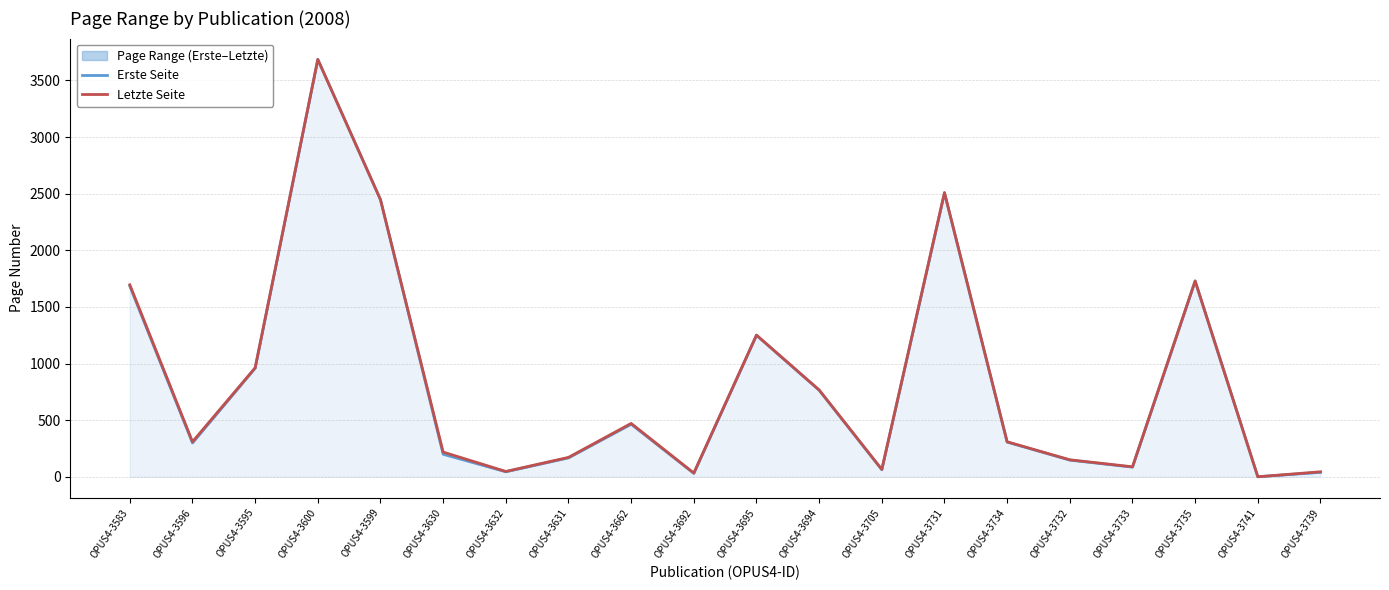

Reading right to left, transcribe all the data shown in this chart.

Erste Seite: OPUS4-3739=39	OPUS4-3741=0	OPUS4-3735=1727	OPUS4-3733=85	OPUS4-3732=147	OPUS4-3734=306	OPUS4-3731=2505	OPUS4-3705=62	OPUS4-3694=764	OPUS4-3695=1249	OPUS4-3692=30	OPUS4-3662=464	OPUS4-3631=167	OPUS4-3632=44	OPUS4-3630=199	OPUS4-3599=2447	OPUS4-3600=3685	OPUS4-3595=959	OPUS4-3596=299	OPUS4-3583=1683
Letzte Seite: OPUS4-3739=44	OPUS4-3741=0	OPUS4-3735=1730	OPUS4-3733=88	OPUS4-3732=150	OPUS4-3734=309	OPUS4-3731=2510	OPUS4-3705=65	OPUS4-3694=767	OPUS4-3695=1251	OPUS4-3692=33	OPUS4-3662=471	OPUS4-3631=171	OPUS4-3632=47	OPUS4-3630=218	OPUS4-3599=2447	OPUS4-3600=3685	OPUS4-3595=962	OPUS4-3596=309	OPUS4-3583=1695